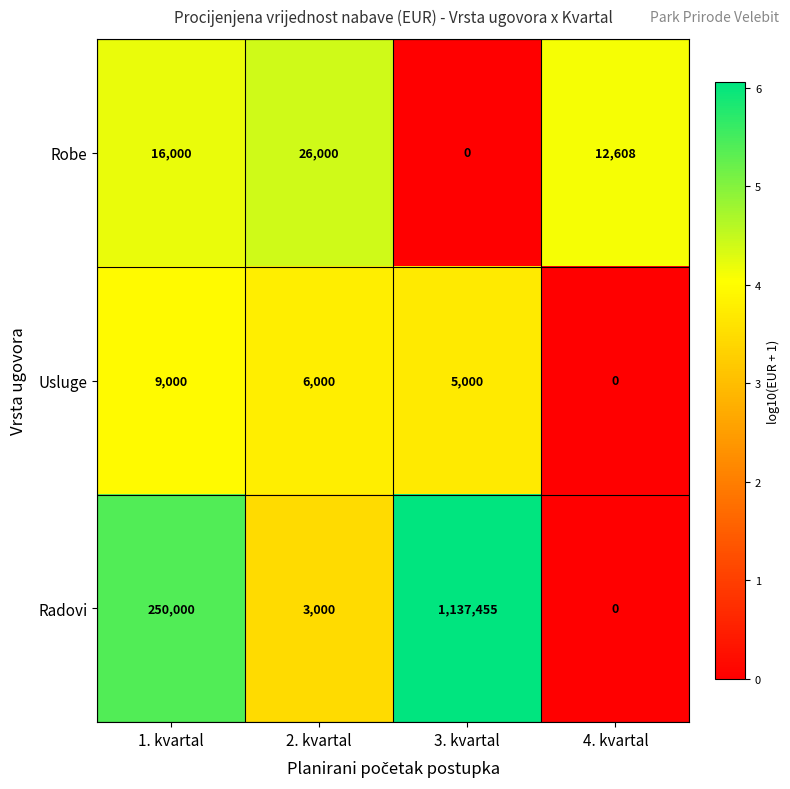

The Radovi series shows 1885262 at 3. kvartal. True or false?

False